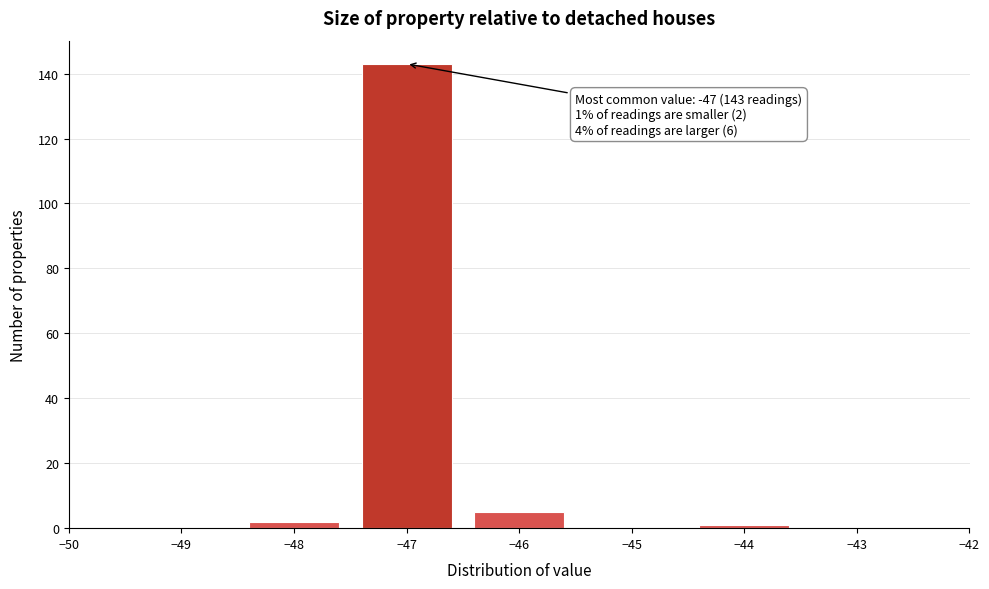

Which range on the x-axis has the tallest bar?

-47.5 to -46.5